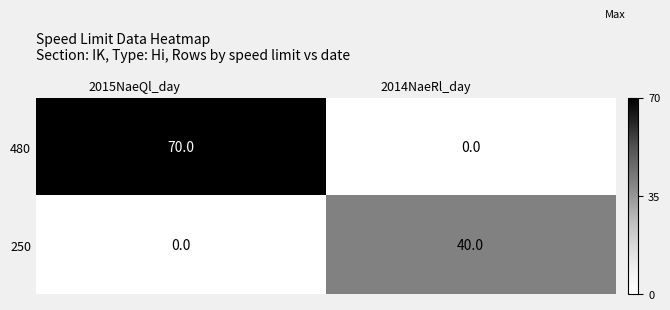

Reading left to right, list all the values displayed in this chart.

480: 70	0
250: 0	40